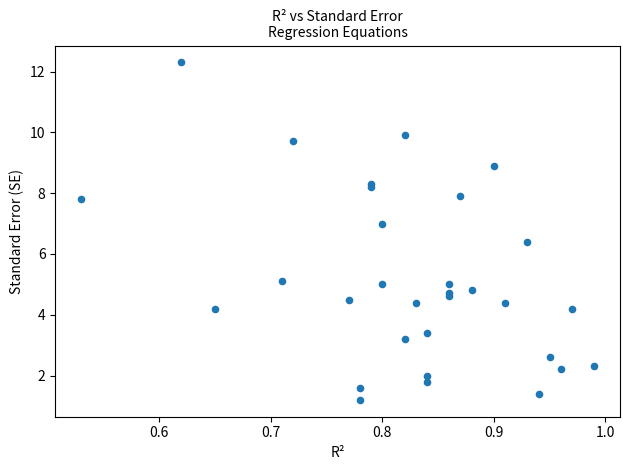

What Y value in the scatter plot is closest to 6?

6.4